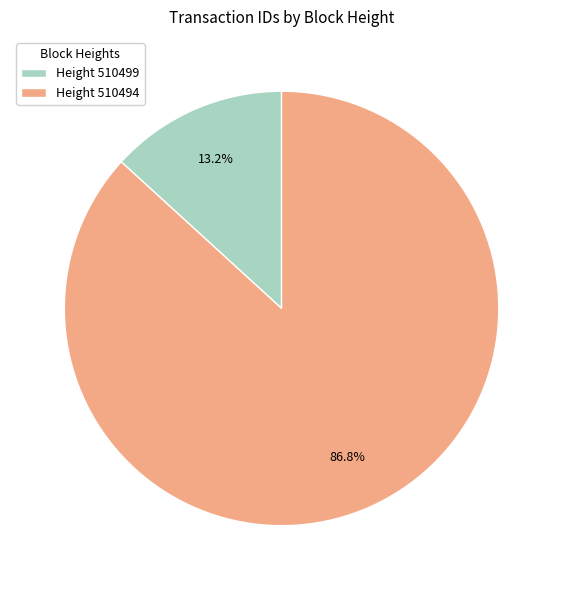

What is the smallest slice in the pie chart?

Height 510499